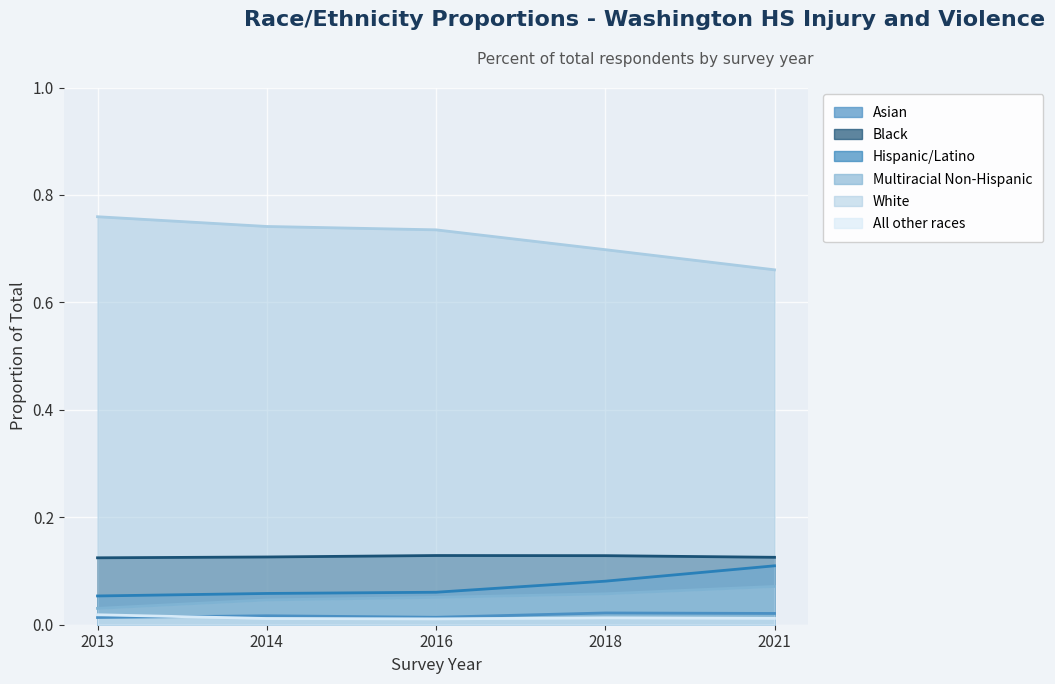

Reading left to right, list all the values displayed in this chart.

Asian: 2013=0.0	2014=0.0	2016=0.0	2018=0.0	2021=0.0
Black: 2013=0.1	2014=0.1	2016=0.1	2018=0.1	2021=0.1
Hispanic/Latino: 2013=0.1	2014=0.1	2016=0.1	2018=0.1	2021=0.1
Multiracial Non-Hispanic: 2013=0.0	2014=0.0	2016=0.1	2018=0.1	2021=0.1
White: 2013=0.8	2014=0.7	2016=0.7	2018=0.7	2021=0.7
All other races: 2013=0.0	2014=0.0	2016=0.0	2018=0.0	2021=0.0